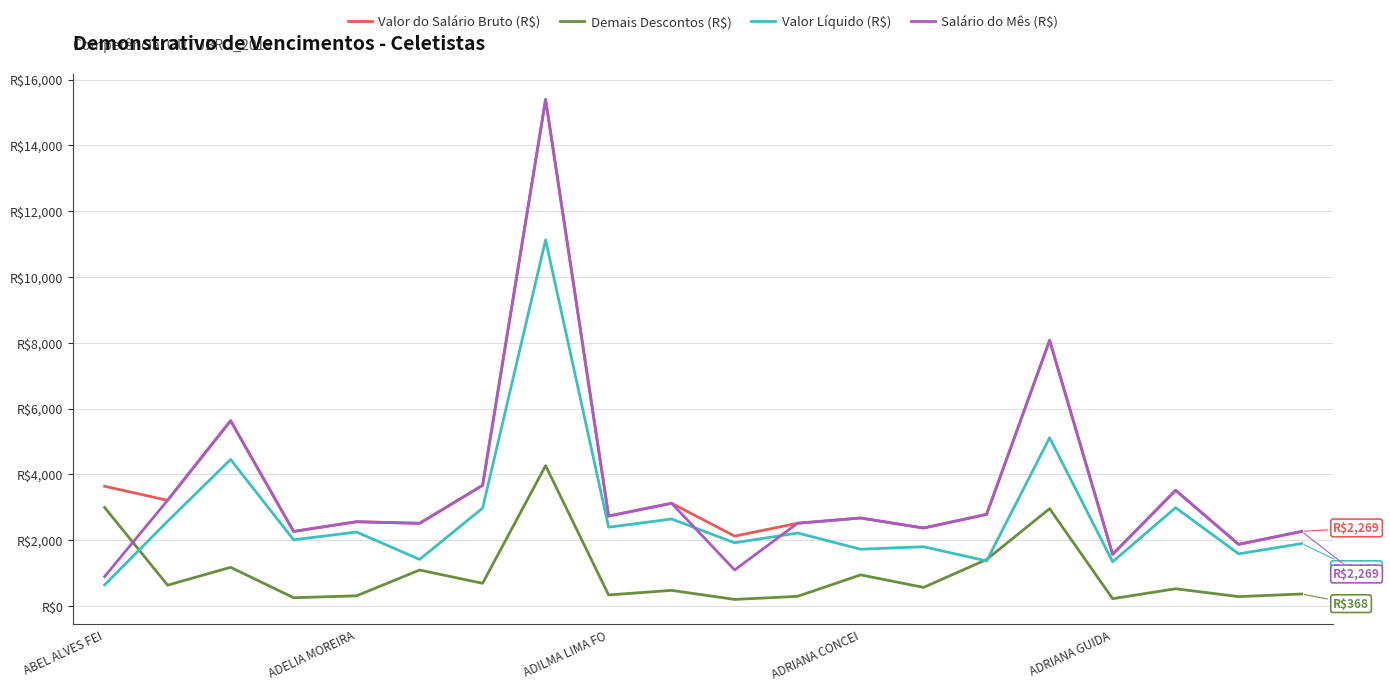

What is the minimum value for Salário do Mês (R$)?

898.4